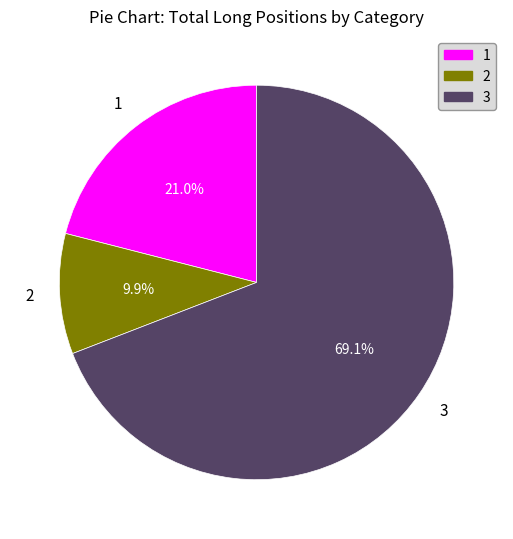

To the nearest percent, what is the average slice percentage?

33%